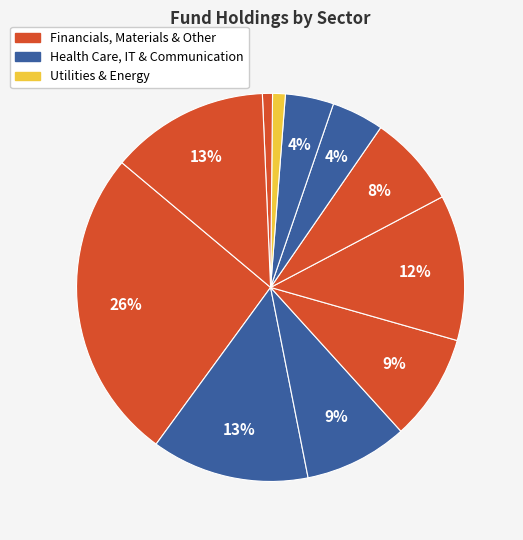

Which category has the biggest portion of the pie?

Financials